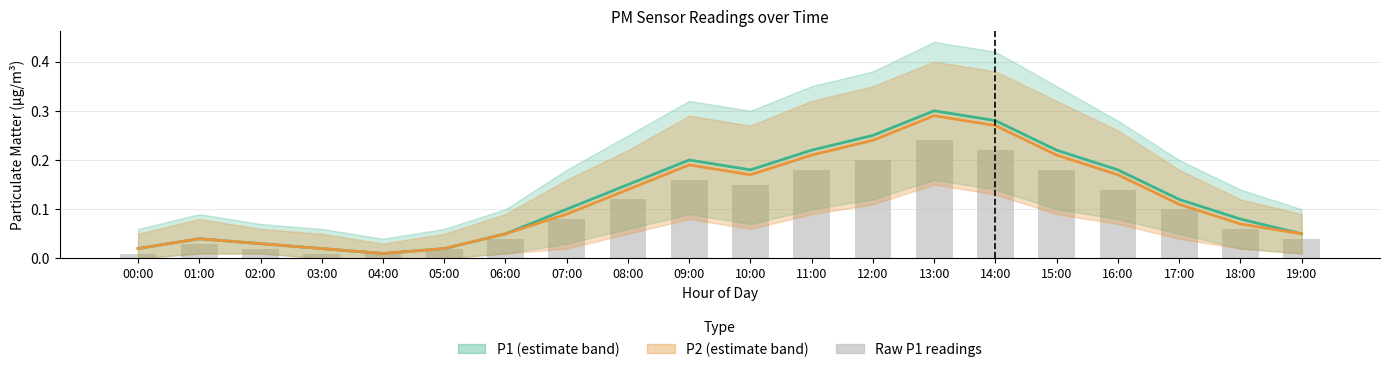

At which label is P1 closest to 0?

04:00